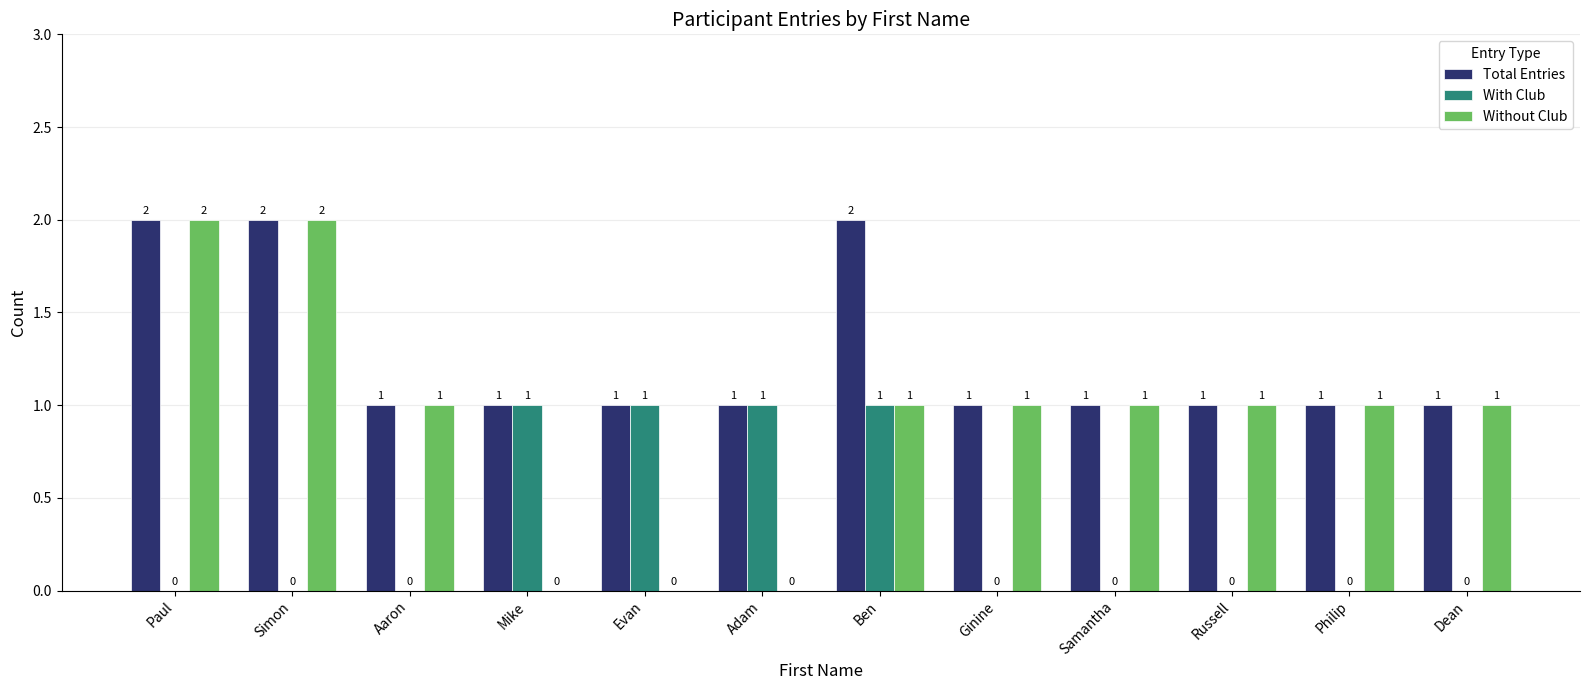

What is the sum of all With Club values?

4